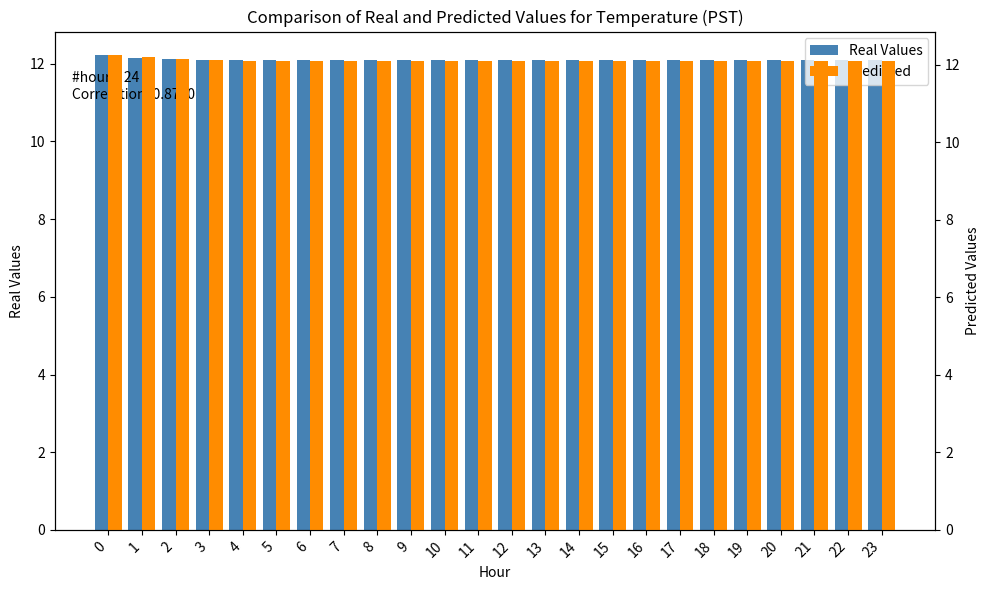

True or false: Real Values has a value of 16.3 at 16.

False